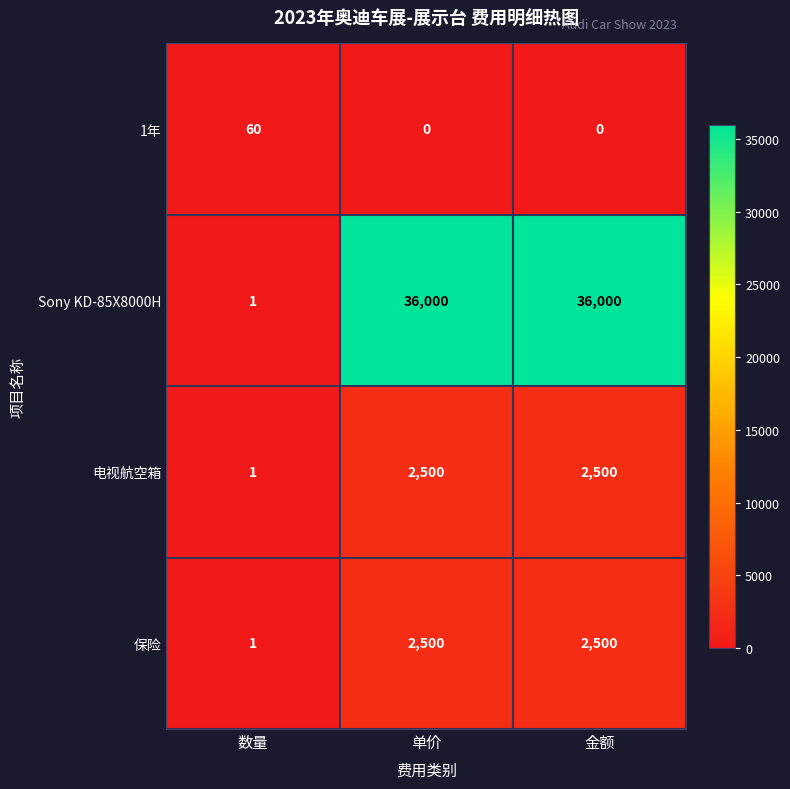

Reading left to right, extract all data points from this chart.

1年: 60	0	0
Sony KD-85X8000H: 1	36000	36000
电视航空箱: 1	2500	2500
保险: 1	2500	2500